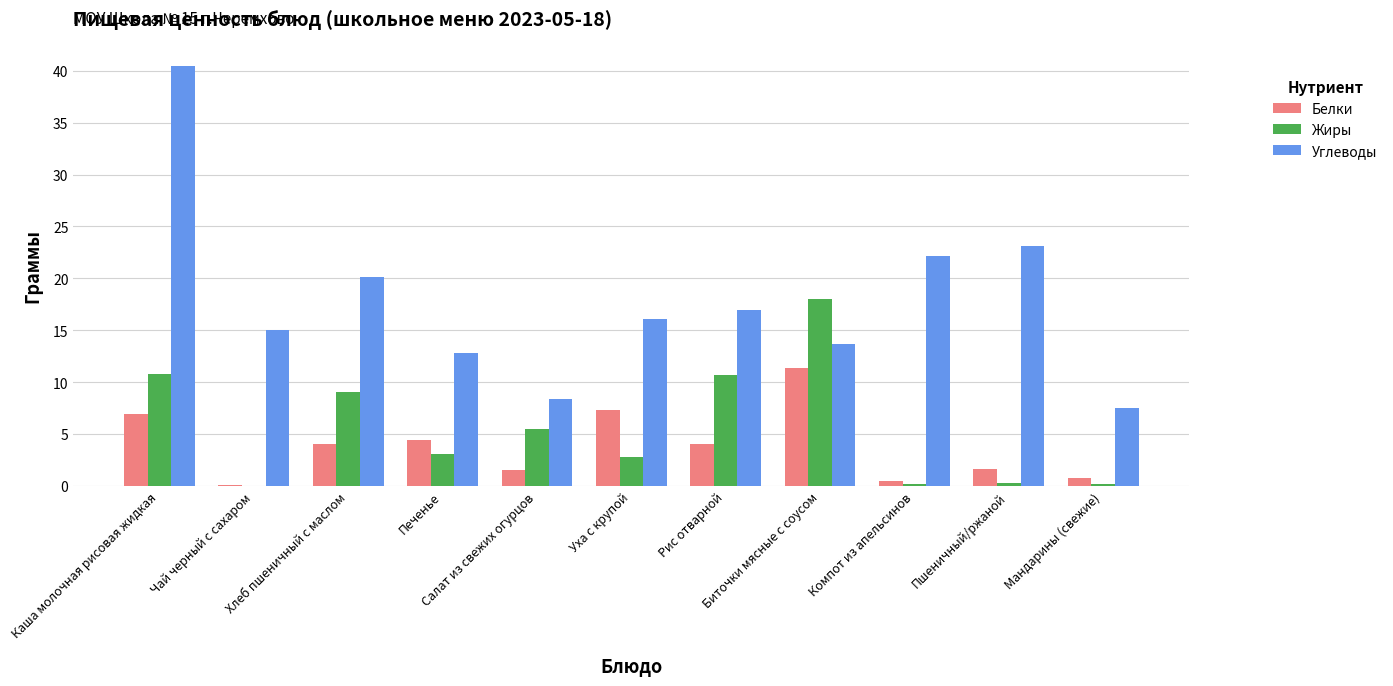

Which series has the largest total across all categories?

Углеводы